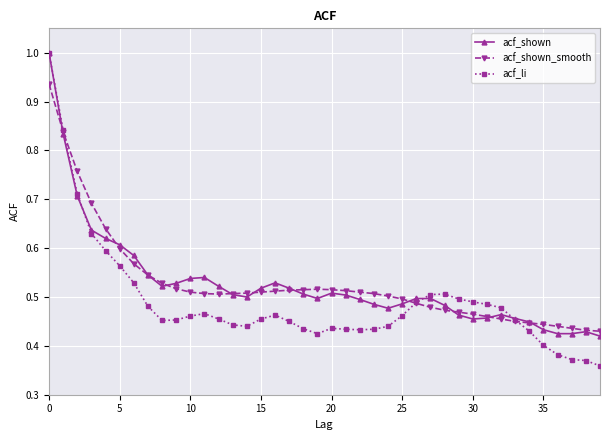

Which series has the widest spread of values?

acf_li